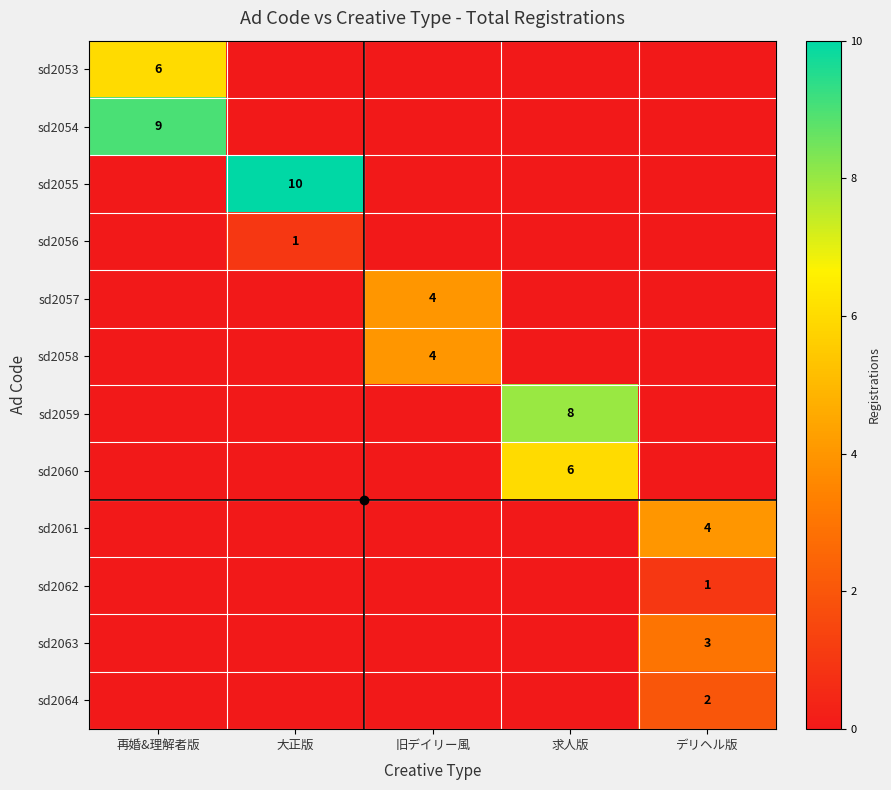

True or false: sd2058 has a value of 4 at 旧デイリー風.

True